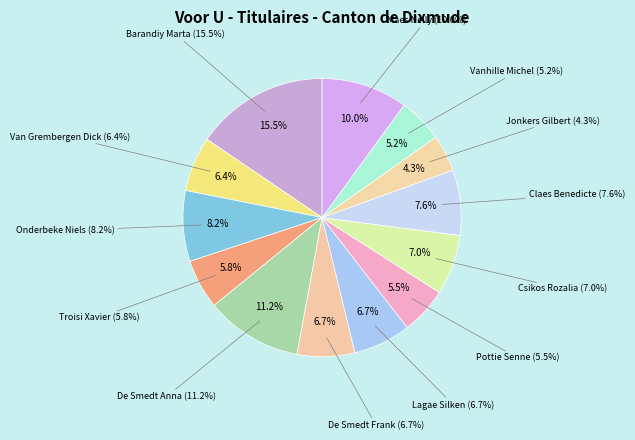

What percentage is the Pottie Senne slice, to the nearest percent?

5%